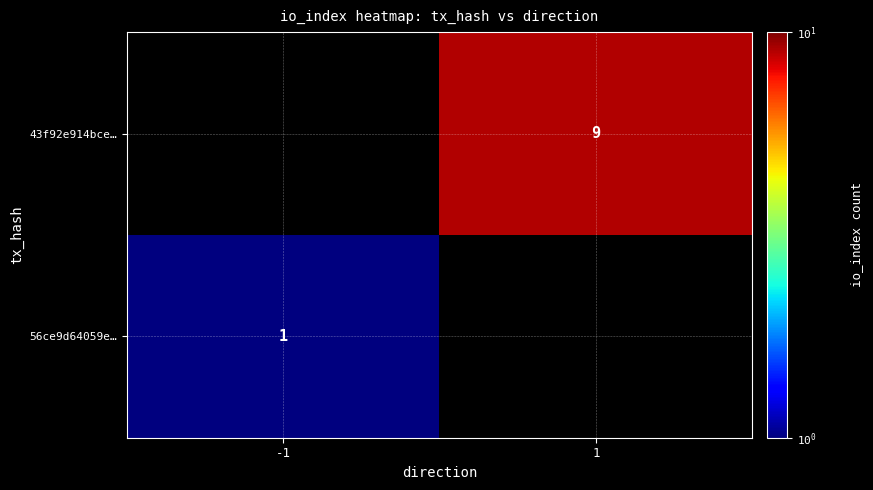

True or false: 43f92e914bce… has a value of 9 at 1.

True